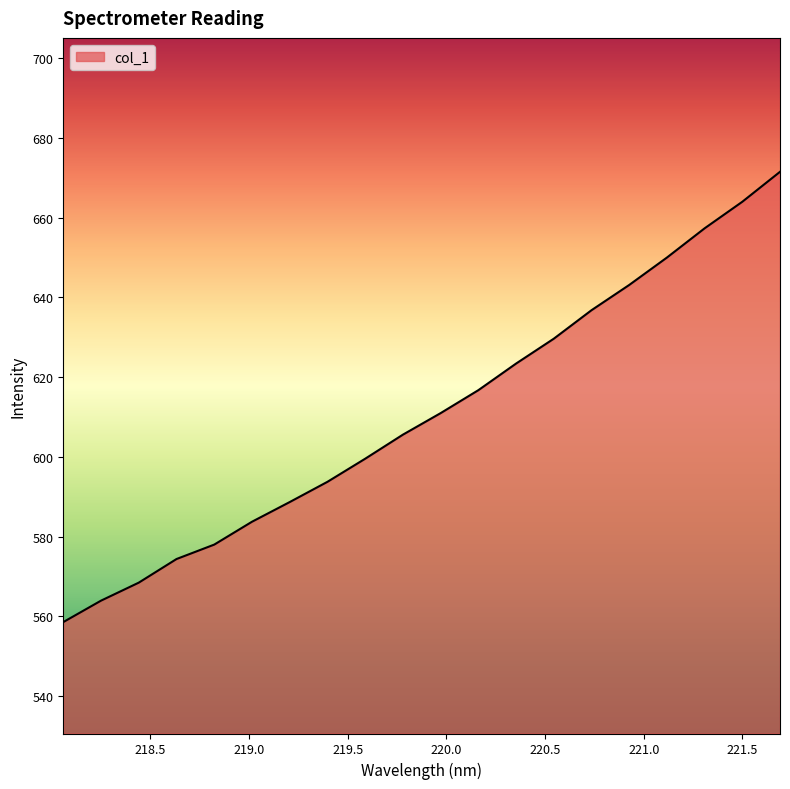

Does the chart display data point markers on the line(s)?

No